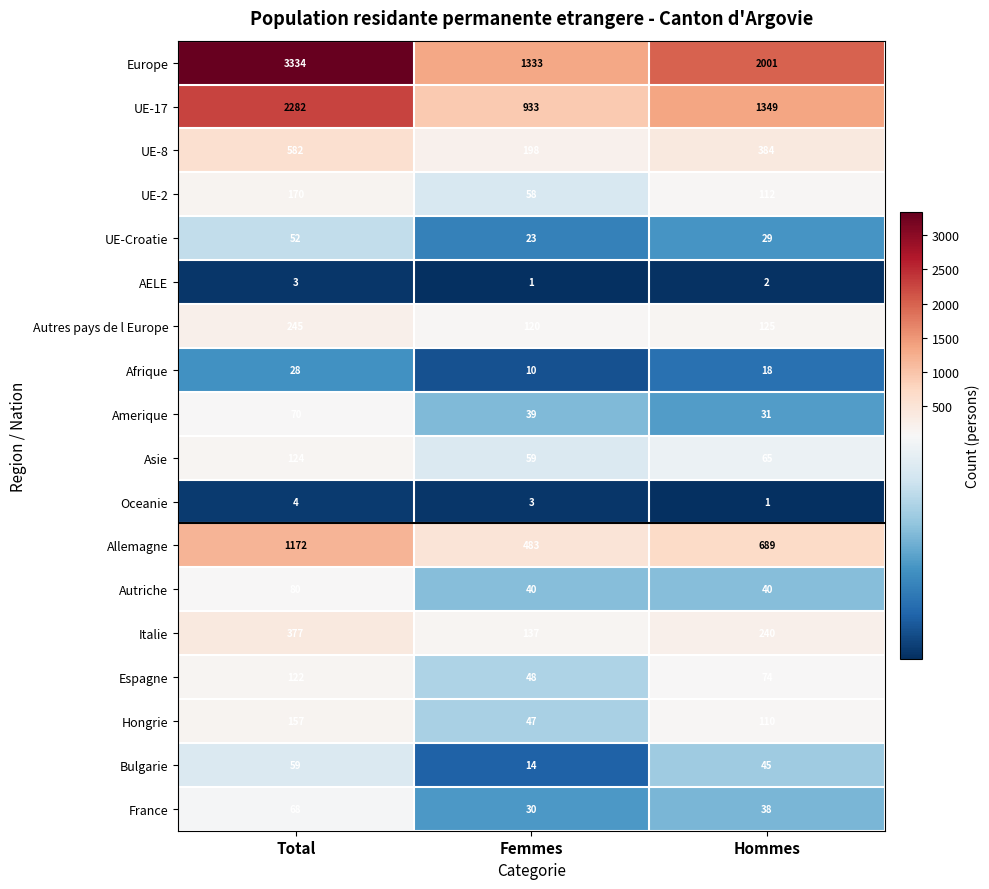

At which label does UE-Croatie first exceed 29?

Total